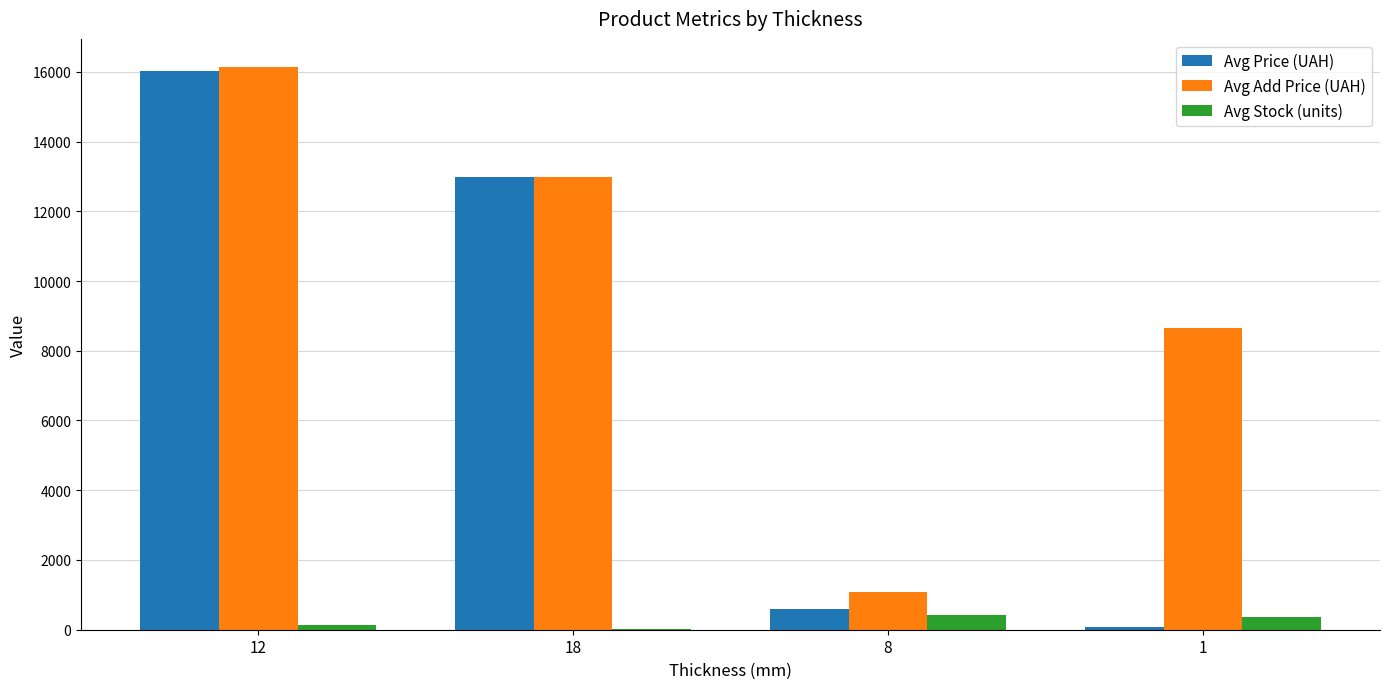

What is the spread (max minus min) of values at 12?

16000.0